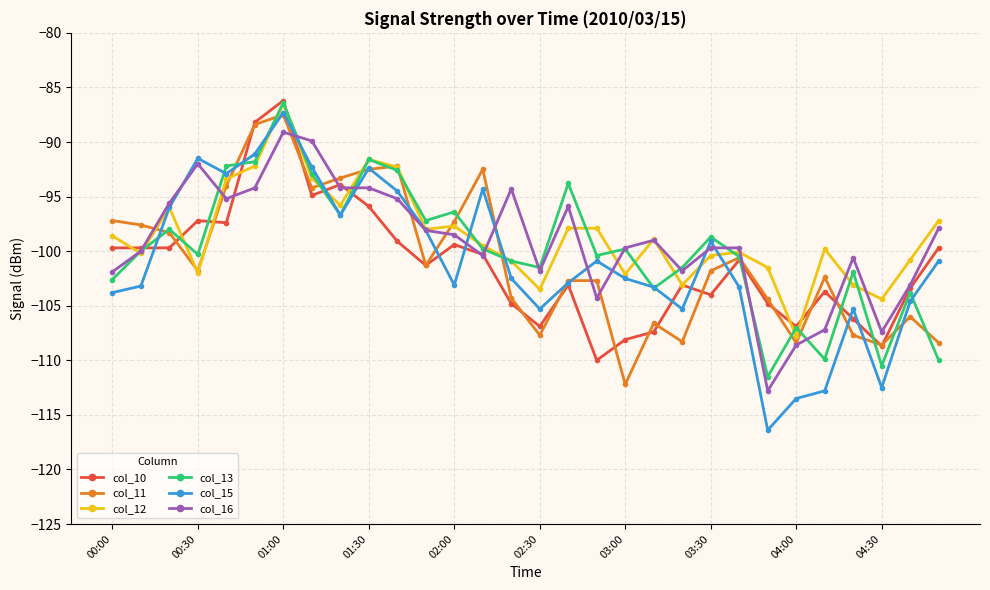

True or false: col_10 has more than 1 interior local peaks.

True